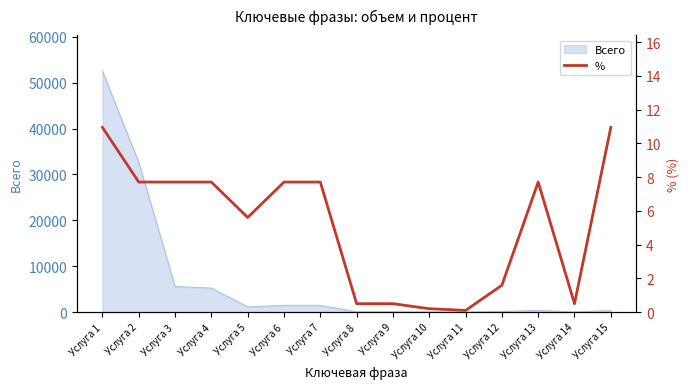

At which label does the data first exceed 7?

Услуга 1